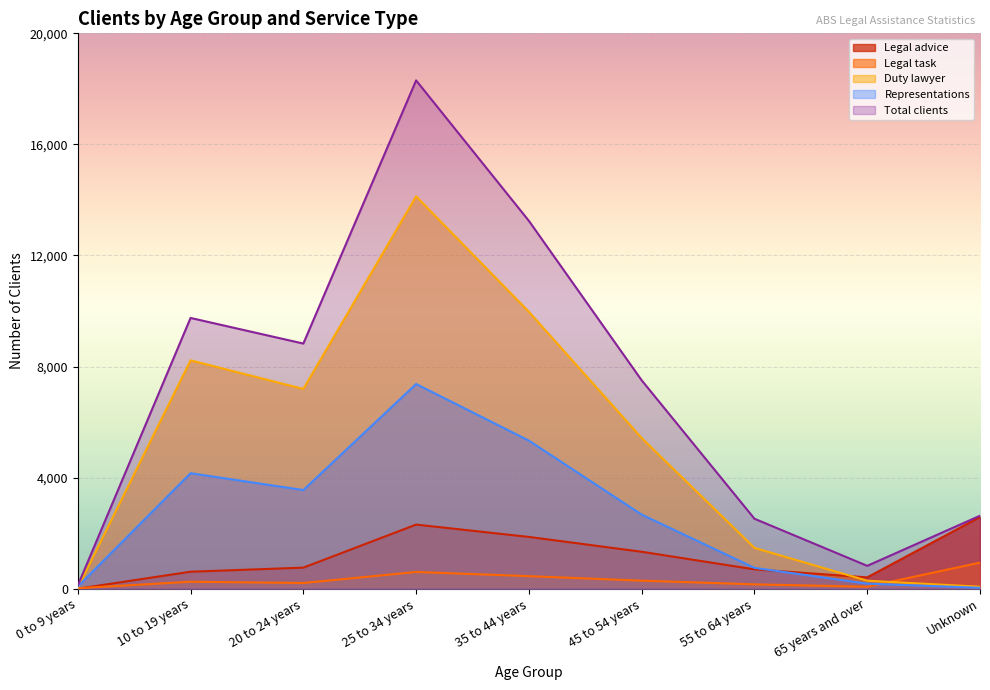

Where is Duty lawyer nearest to the value 7079?

20 to 24 years